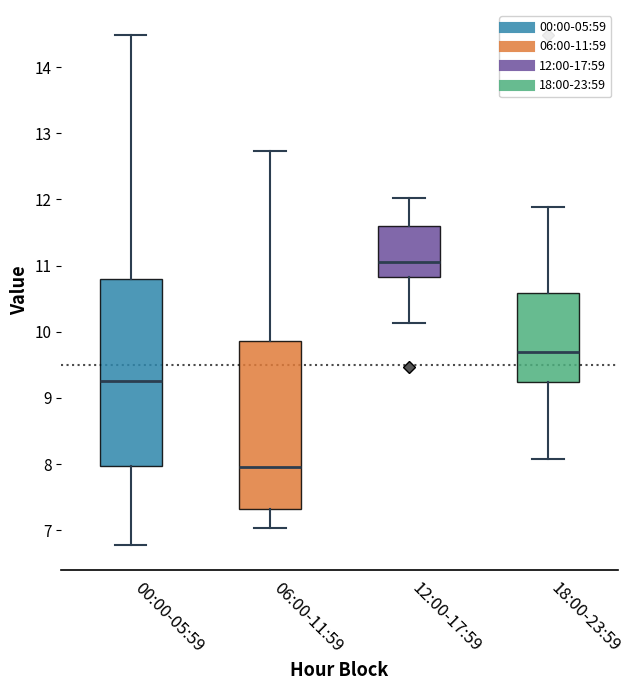

Which box's median line is the lowest?

06:00-11:59